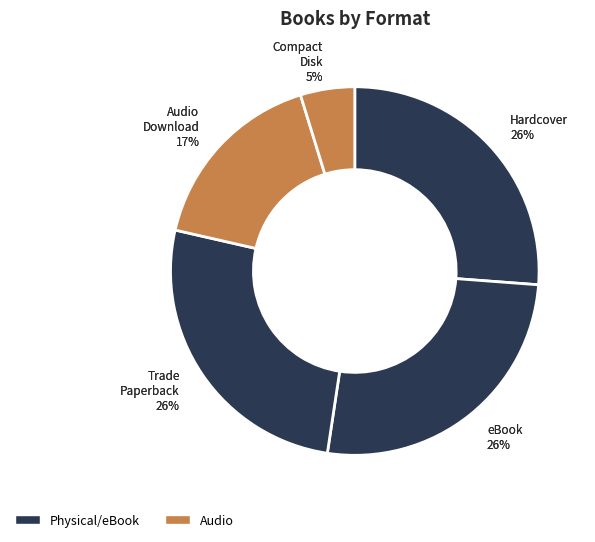

Is there any slice that represents more than half of the pie?

No